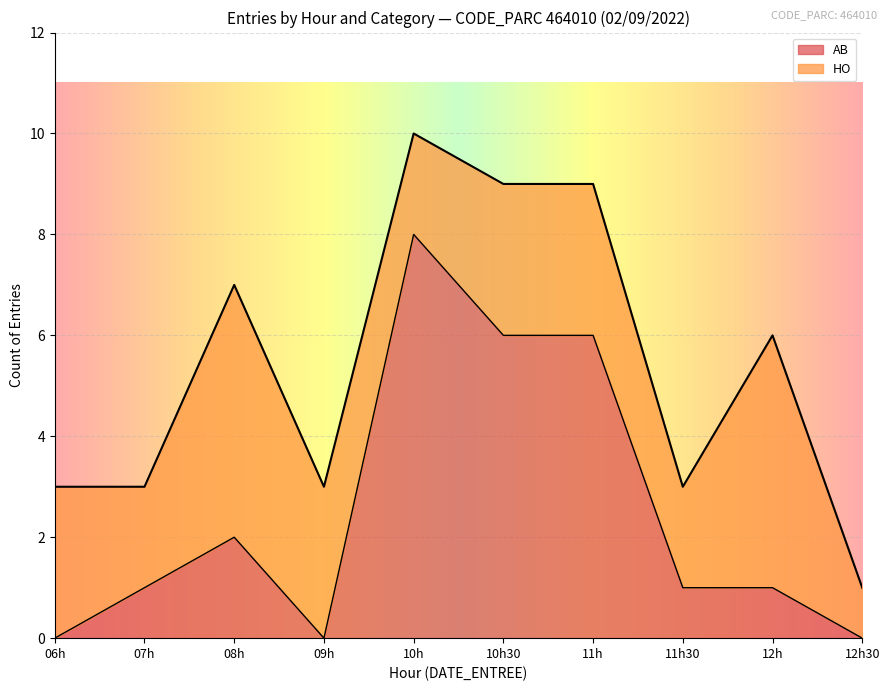

At which label does AB reach its peak?

10h